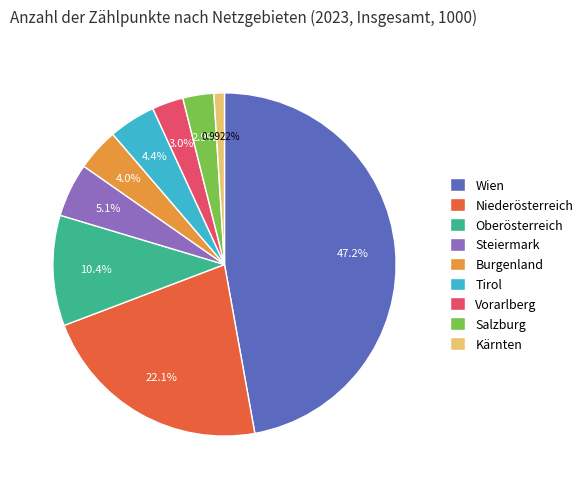

Is there a majority slice in this chart?

No